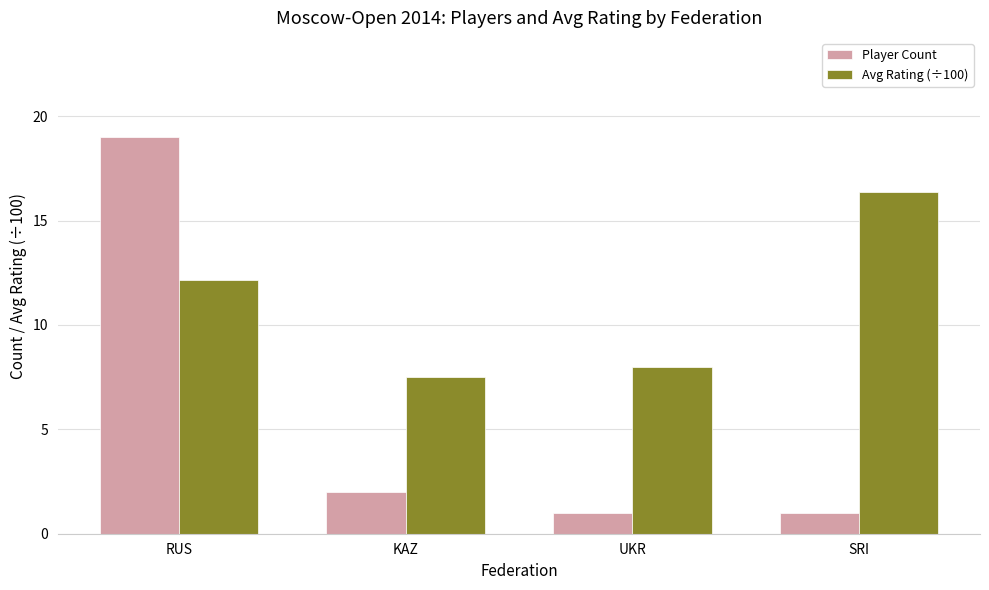

What is the difference between the Avg Rating (÷100) values at UKR and RUS?

4.2